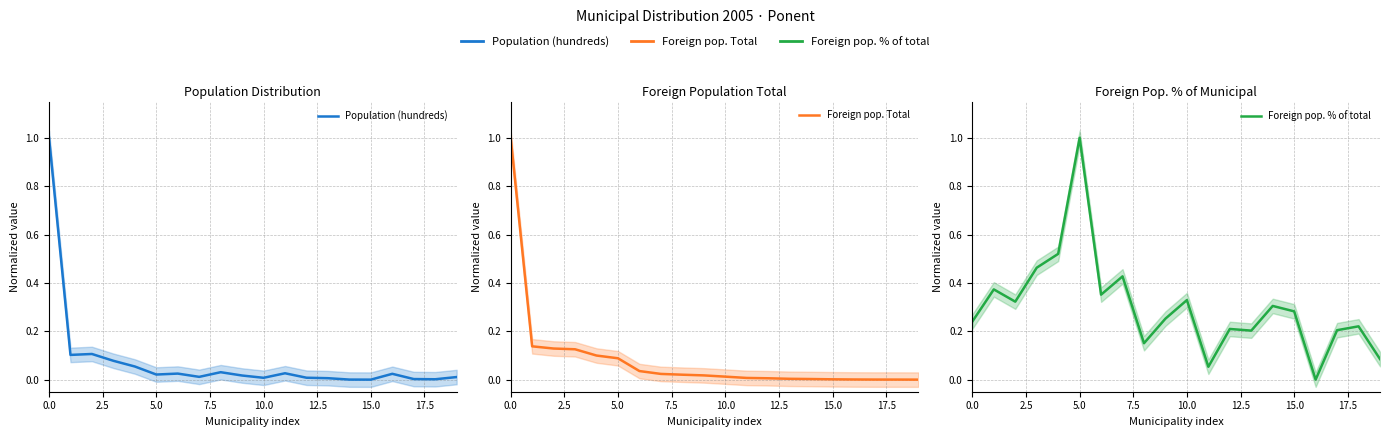

Is it true that Population (hundreds) equals 0.7 at 15?

False